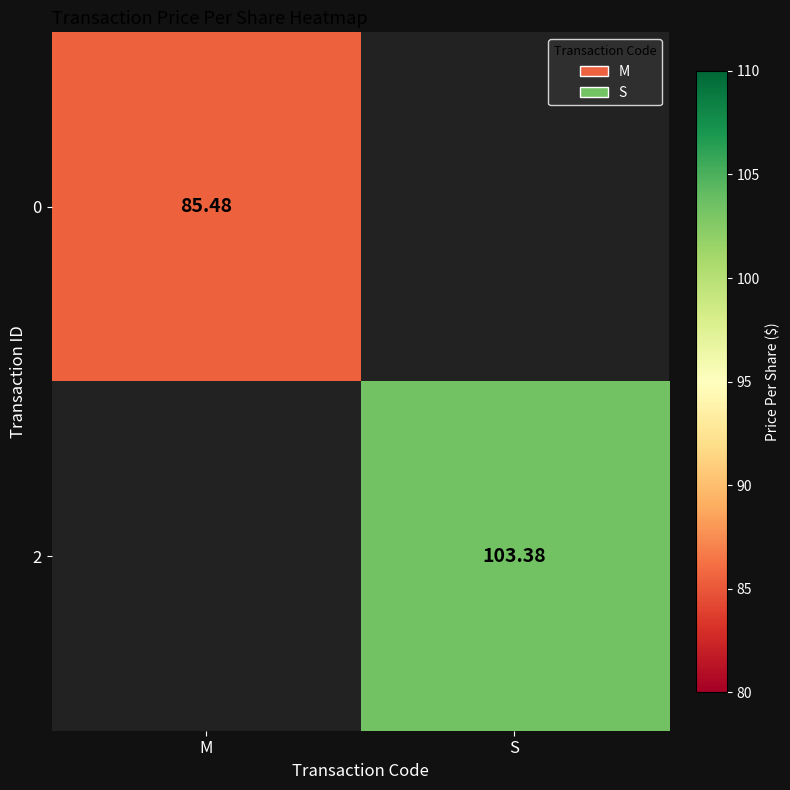

List the series in order of their overall mean, lowest first.

0, 2